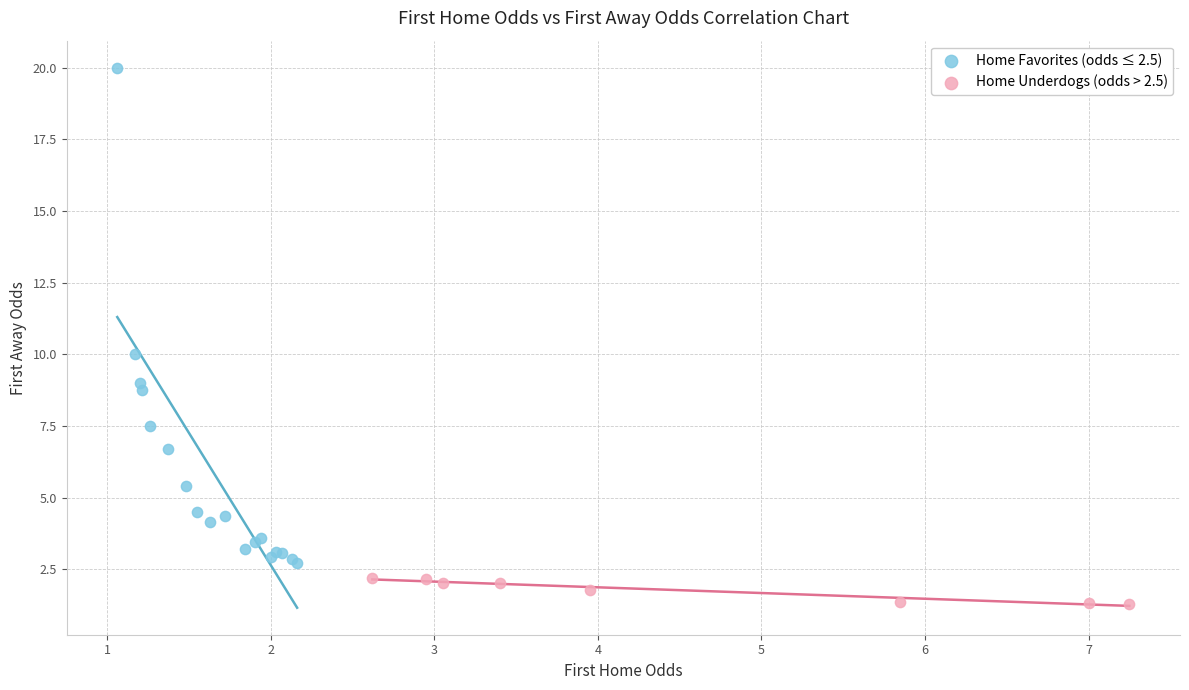

Which series reaches the maximum Y coordinate?

Home Favorites (odds ≤ 2.5)